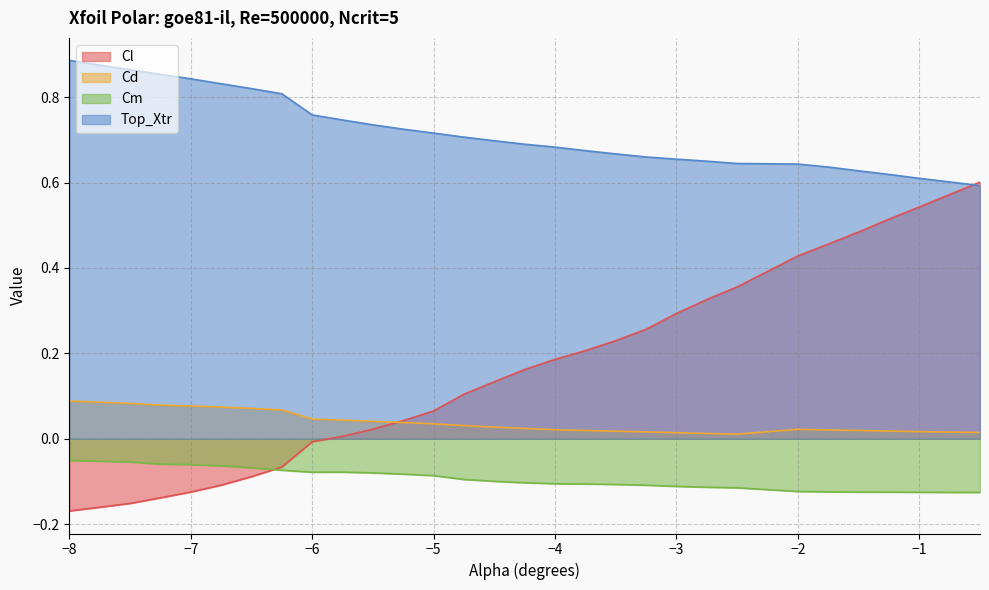

What is the total value across all series at -2.75?

0.9